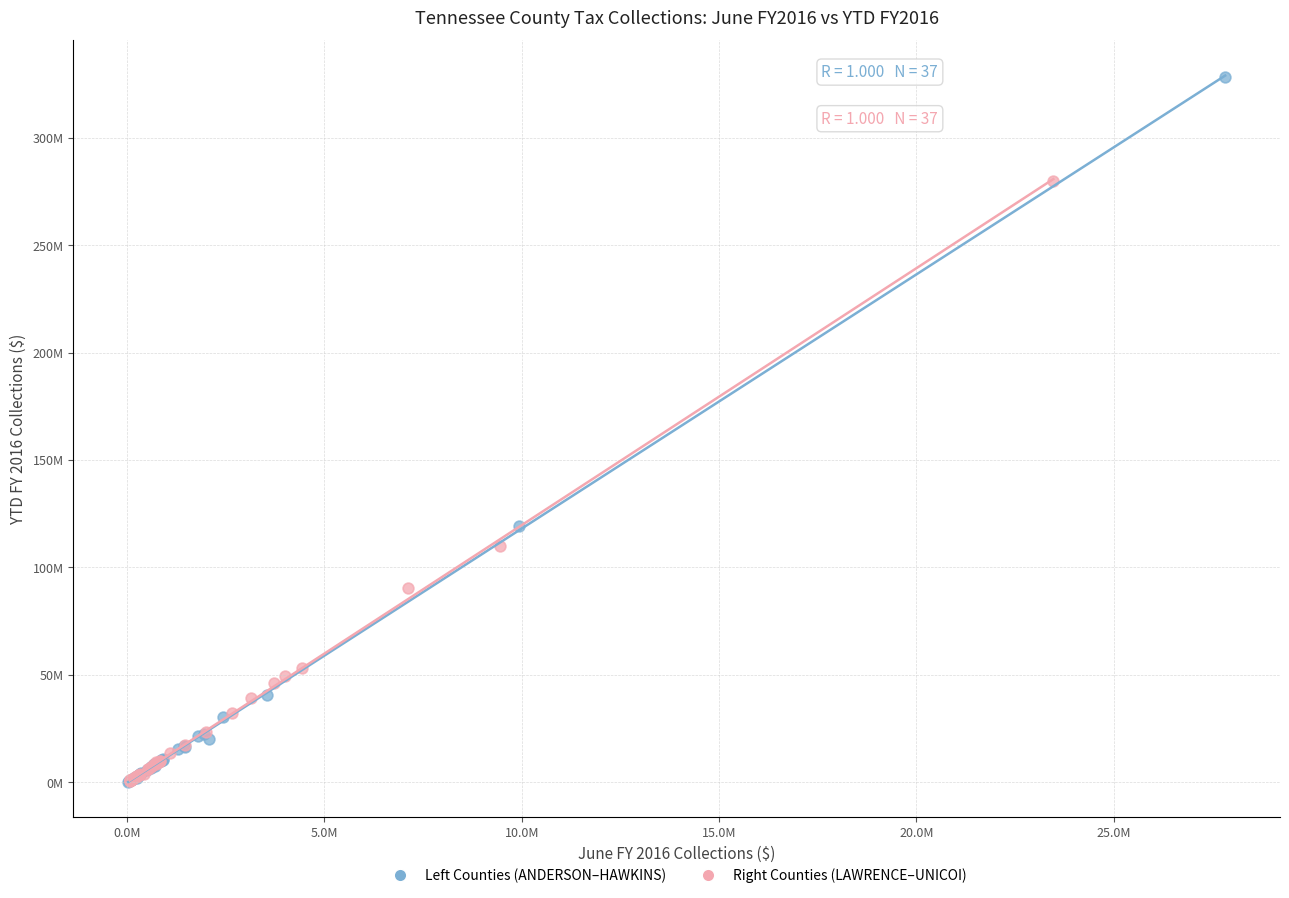

What are all the series names shown in the legend?

Left Counties (ANDERSON–HAWKINS), Right Counties (LAWRENCE–UNICOI)